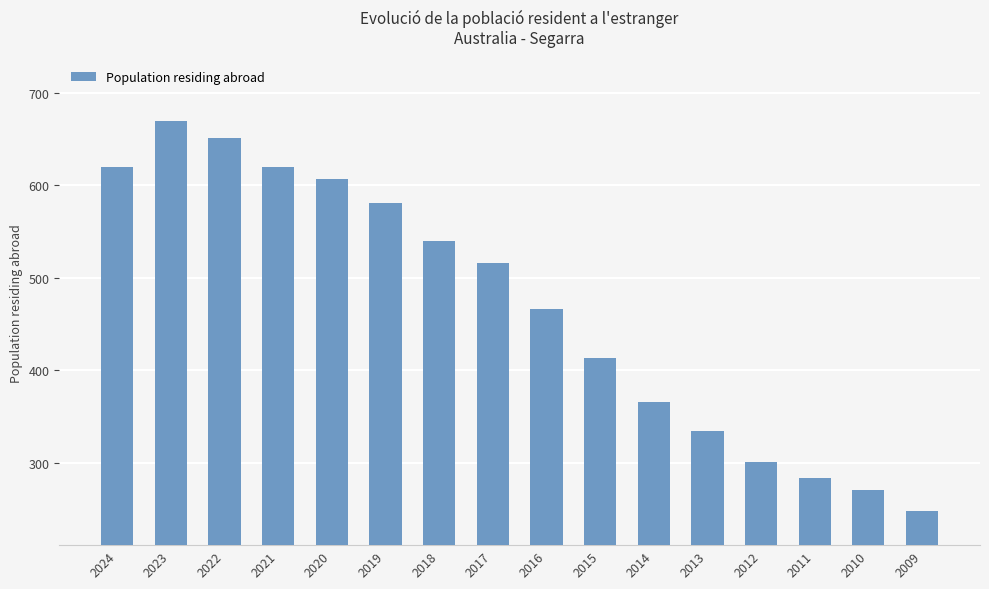

How many values are below 516?

8